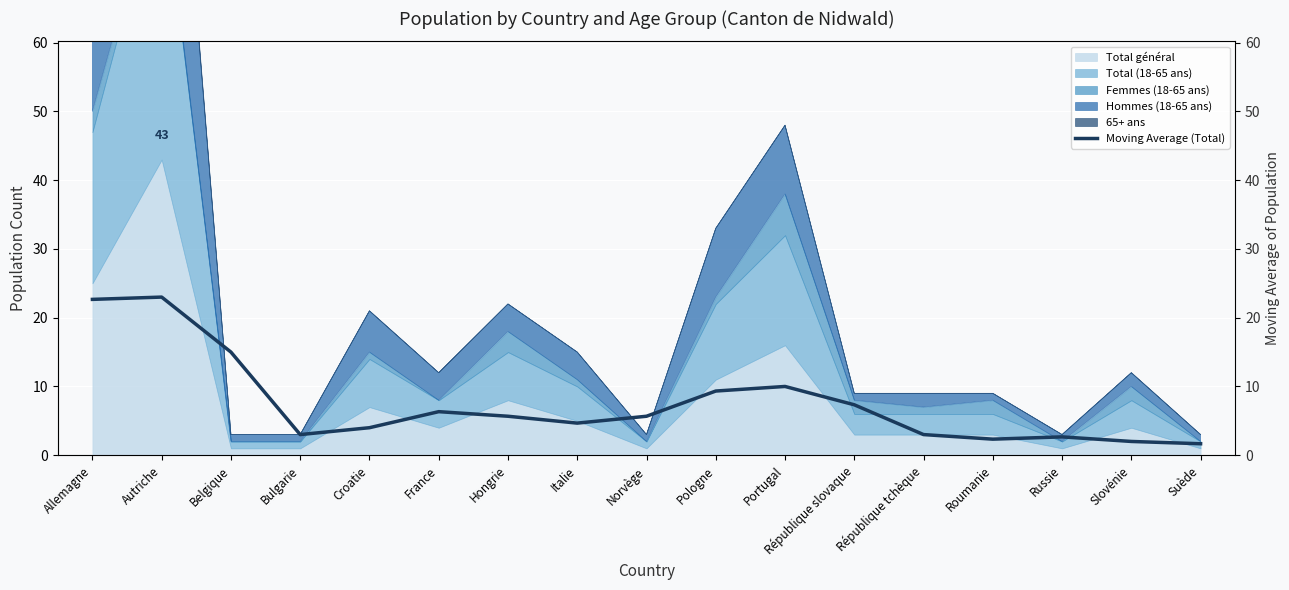

The chart shows a value of 5.7 at Norvège. True or false?

True